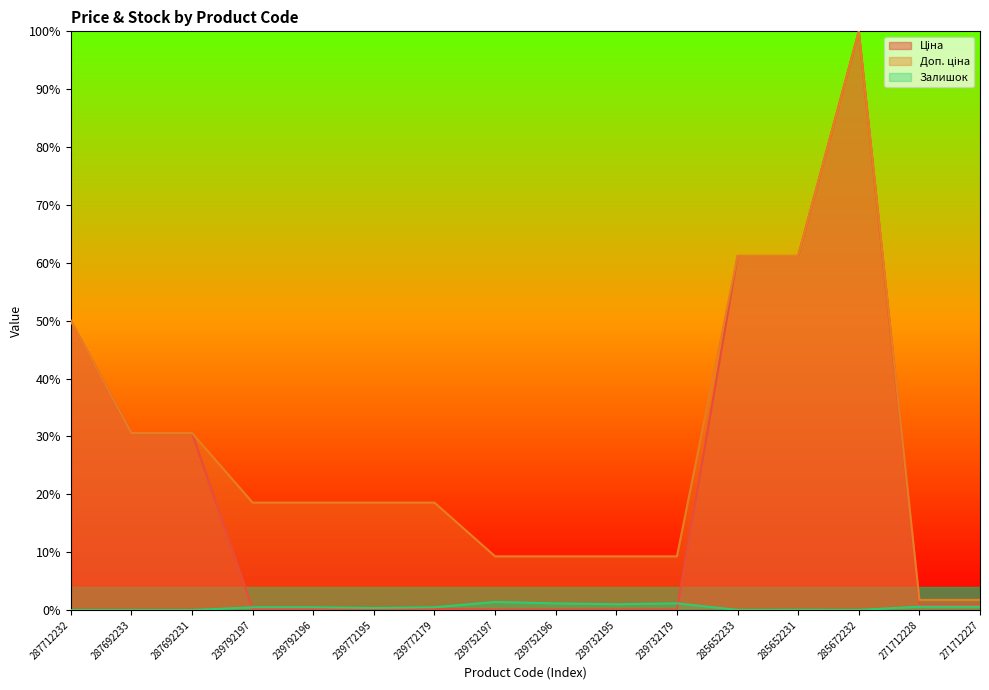

What is the spread (max minus min) of values at 287712232?

0.5